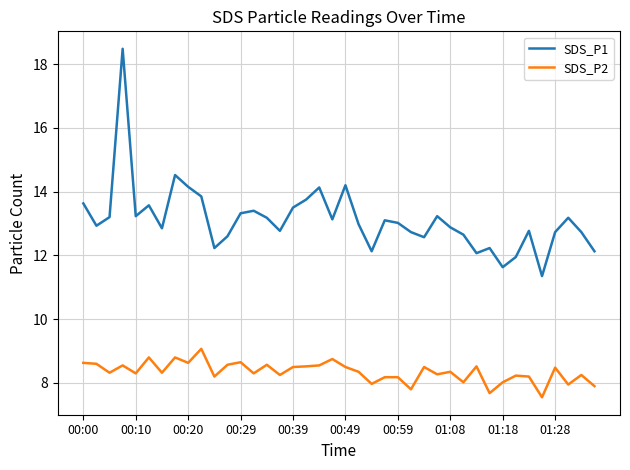

What is the greatest value displayed?

18.5